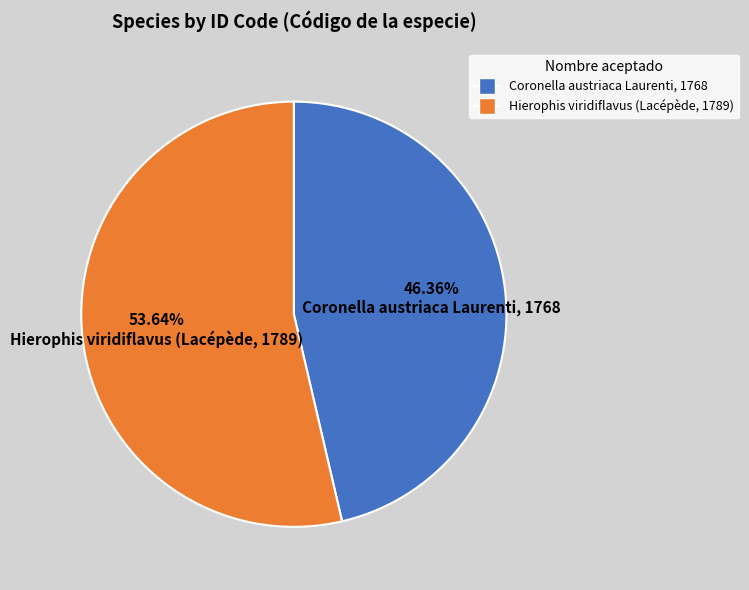

True or false: Hierophis viridiflavus (Lacépède, 1789) accounts for 48% of the total.

False